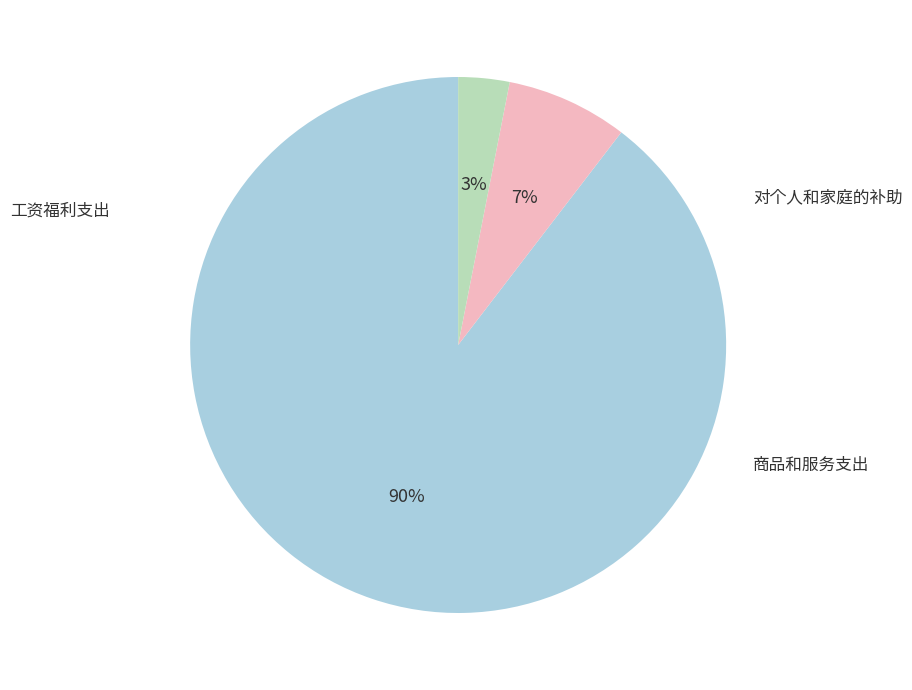

To the nearest percent, what is the combined percentage of 工资福利支出 and 商品和服务支出?

97%